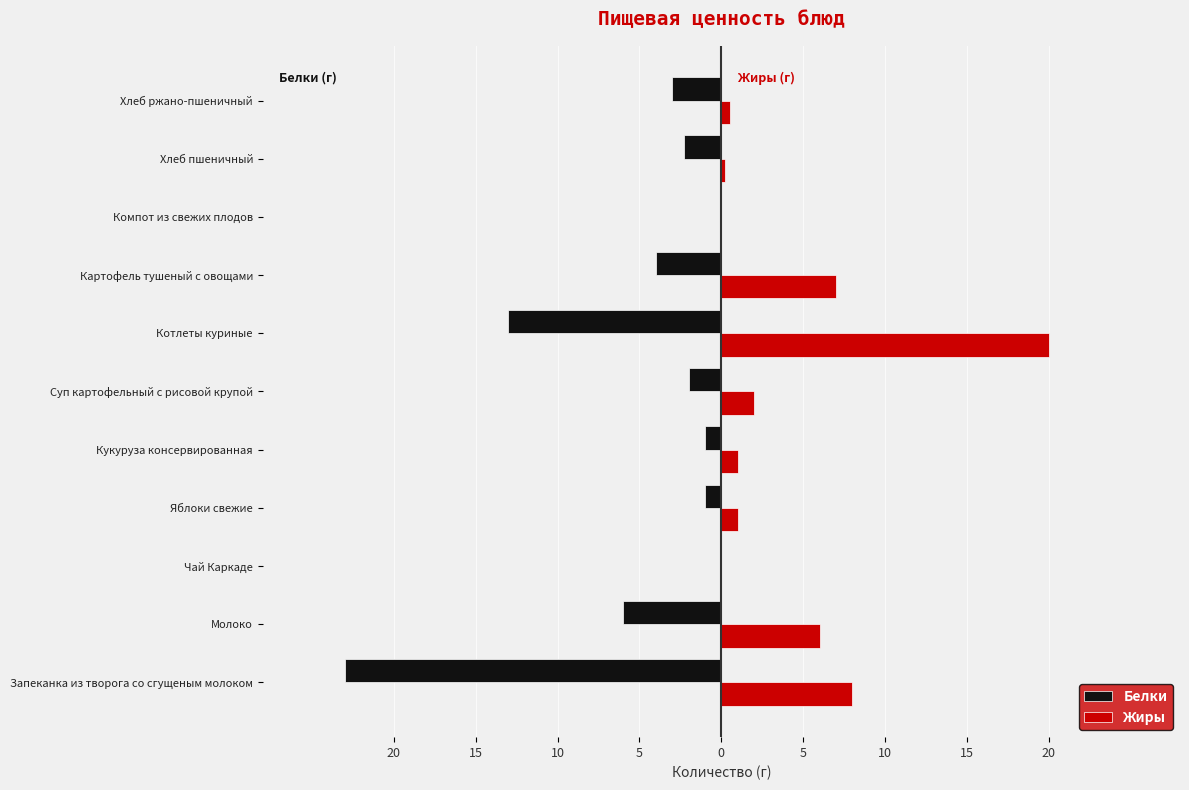

What are all the series names shown in the legend?

Белки, Жиры